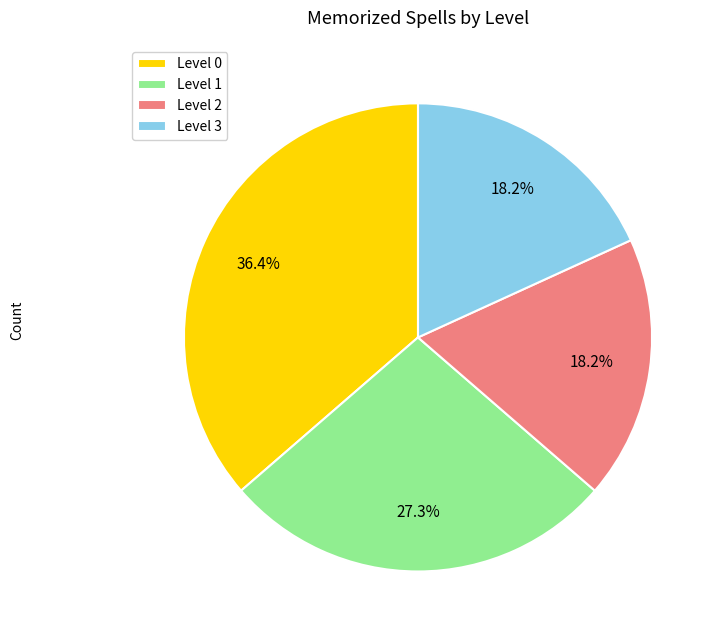

Between Level 1 and Level 2, which is larger?

Level 1